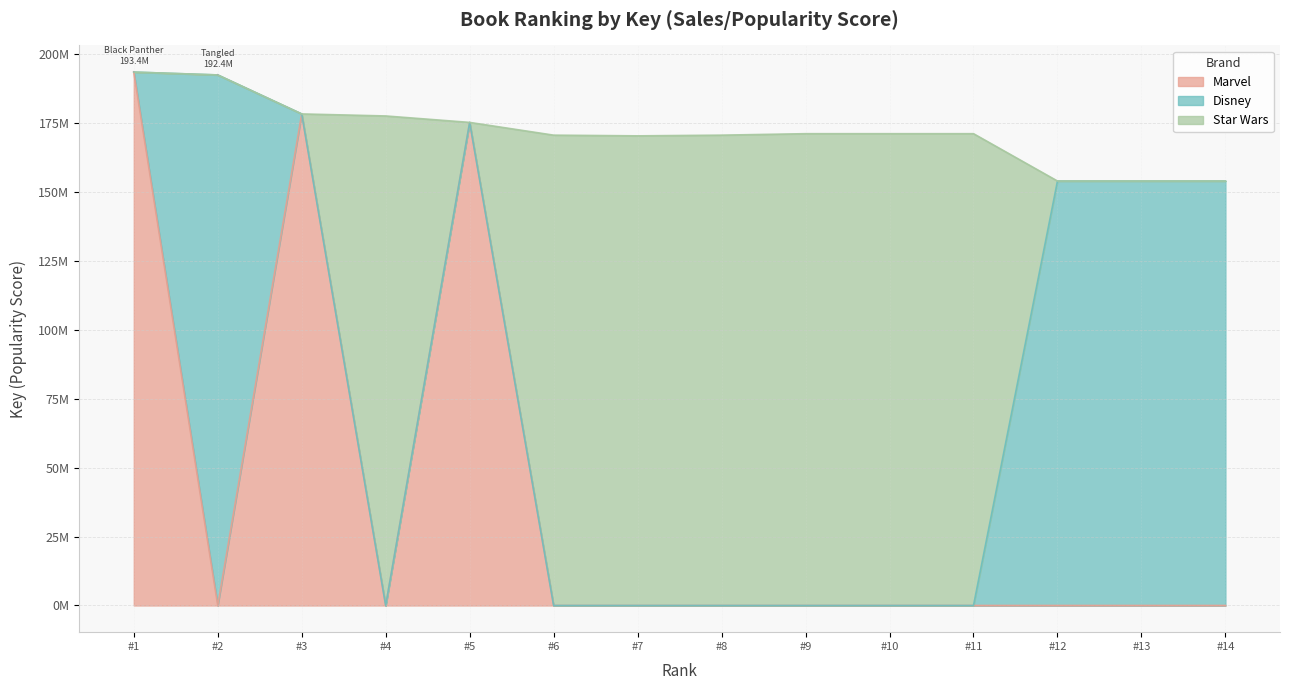

Rank the categories by value from lowest to highest.

#14, #12, #13, #7, #6, #8, #11, #10, #9, #5, #4, #3, #2, #1